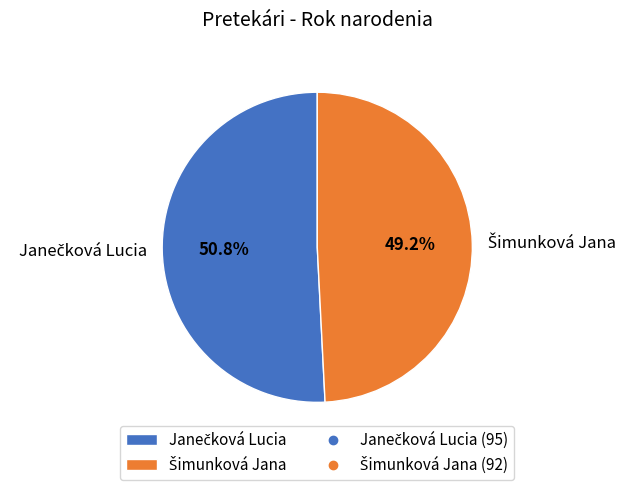

Is there any slice that represents more than half of the pie?

Yes